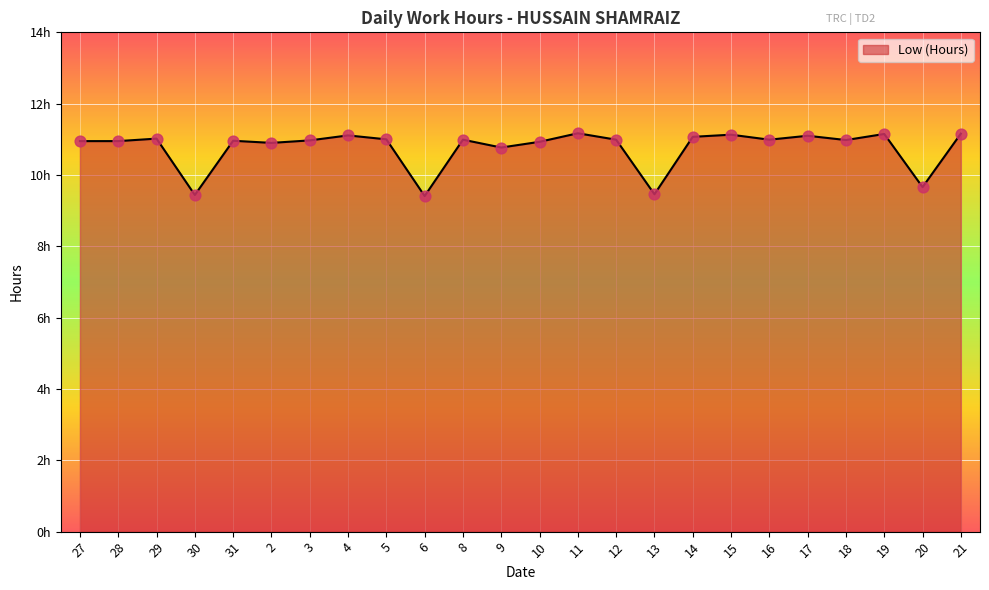

What is the change in value from 4 to 20?

-1.4